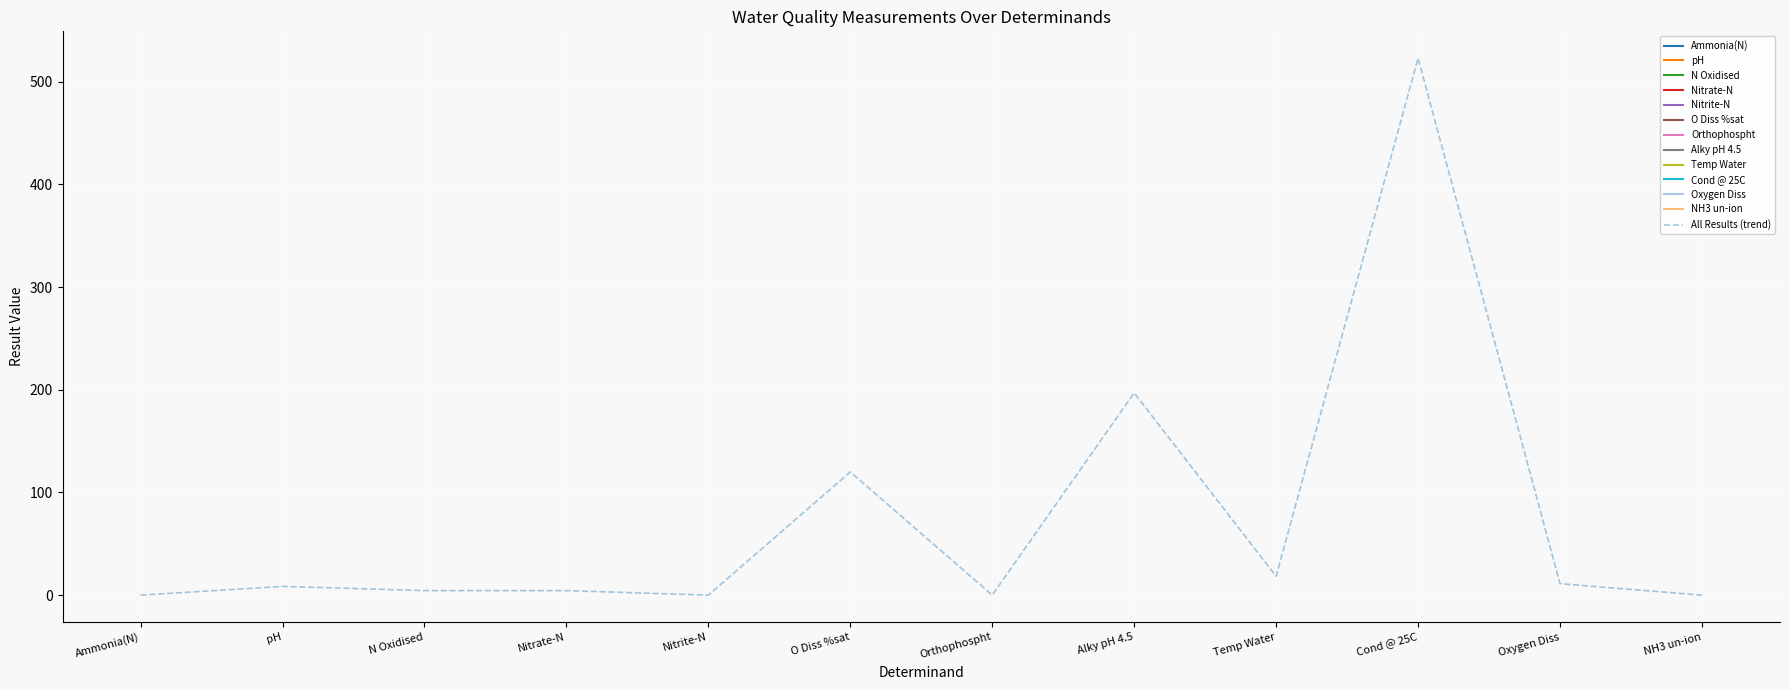

The value of All Results (trend) at Ammonia(N) is 0.0. True or false?

True